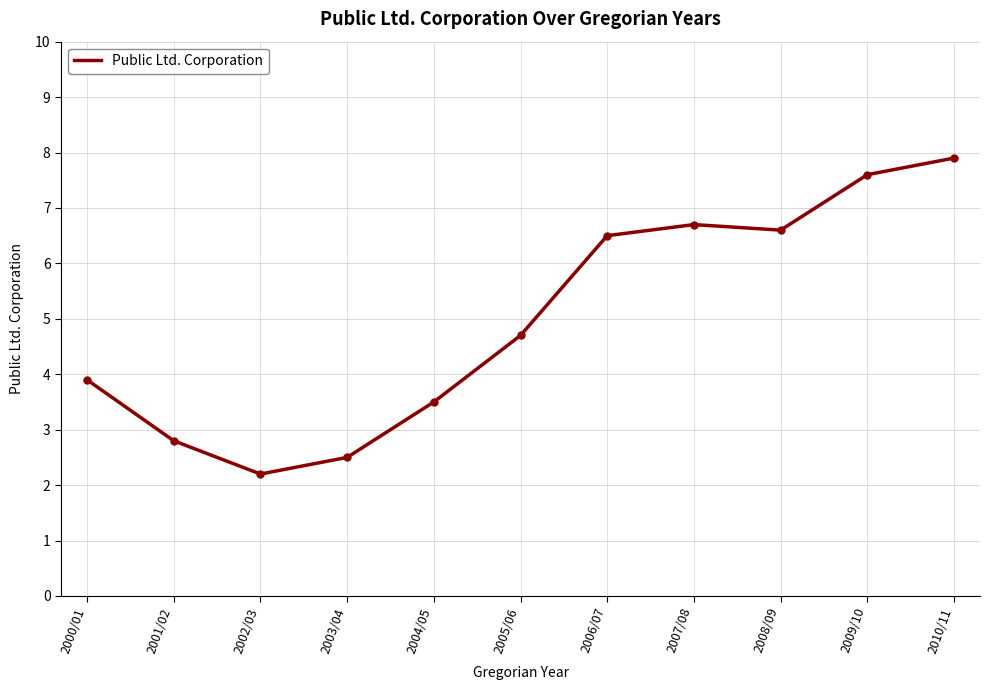

Approximately how many times larger is the value at 2001/02 compared to 2002/03?

1.3